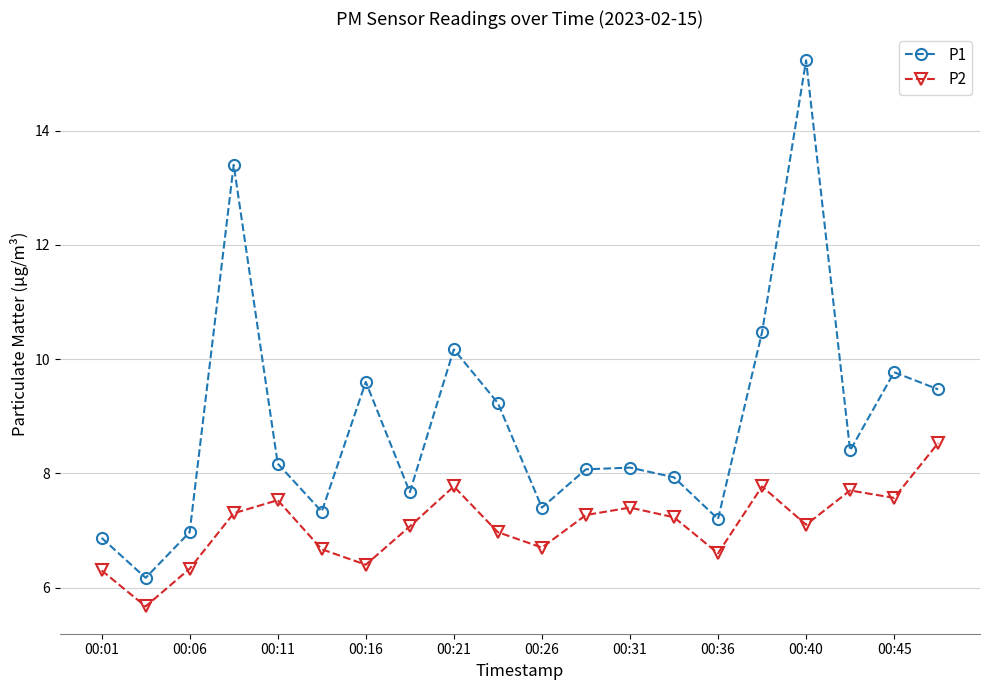

What is the lowest value of the P1 series?

6.2